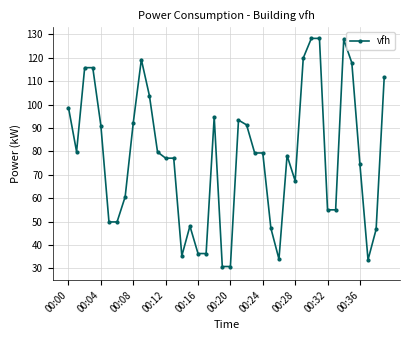

Does the chart have visible grid lines?

Yes